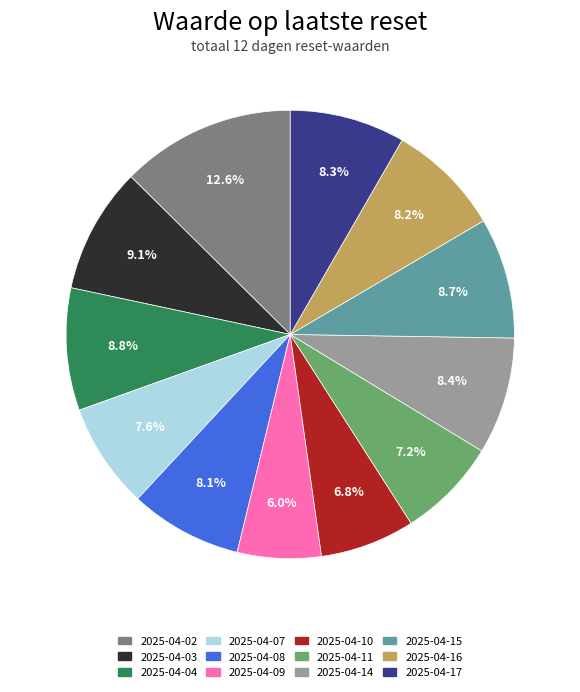

What percentage is the 2025-04-17 slice, to the nearest percent?

8%